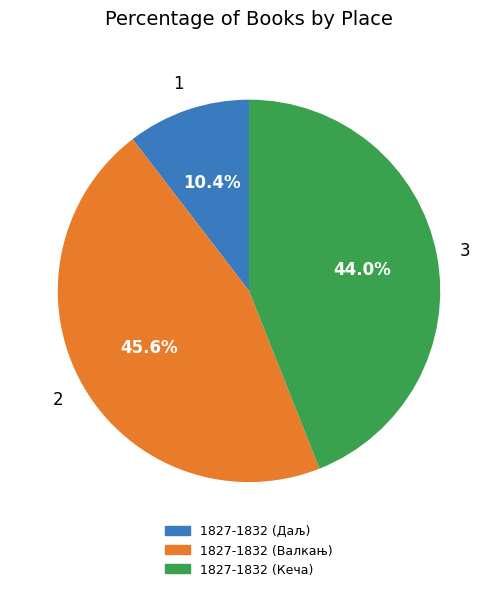

Rank the categories by value from lowest to highest.

1827-1832 (Даљ), 1827-1832 (Кеча), 1827-1832 (Валкањ)